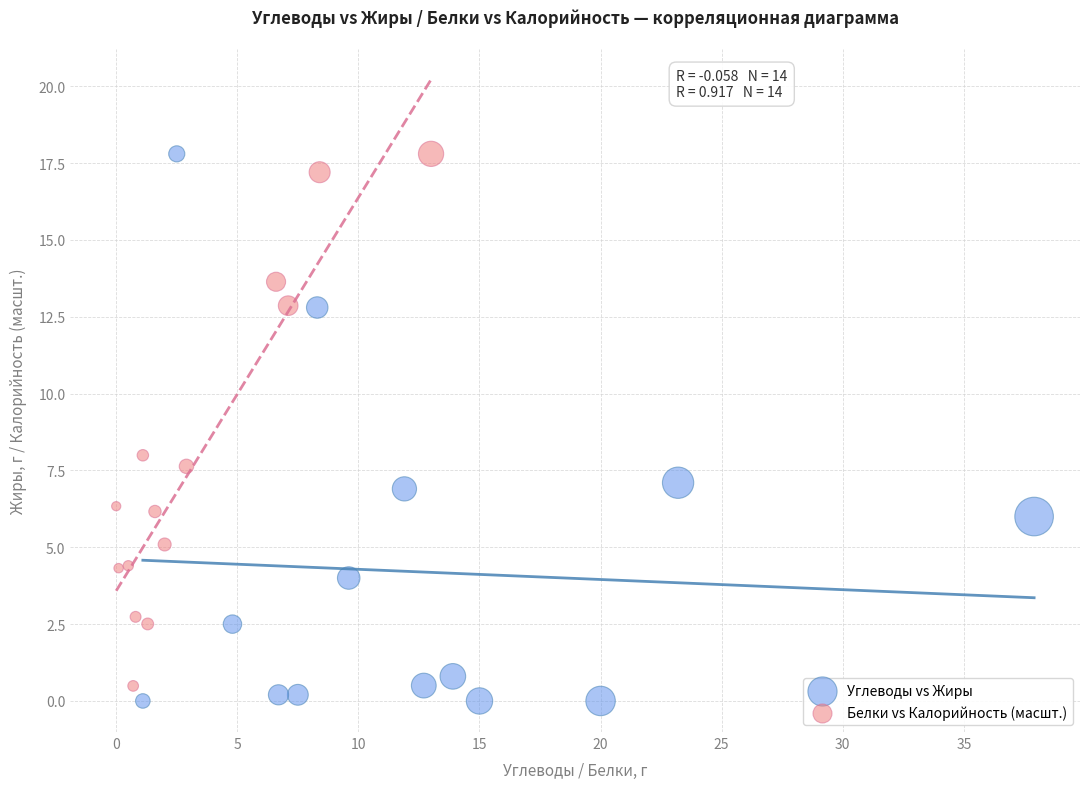

Which series has the largest Y range (max minus min)?

Углеводы vs Жиры